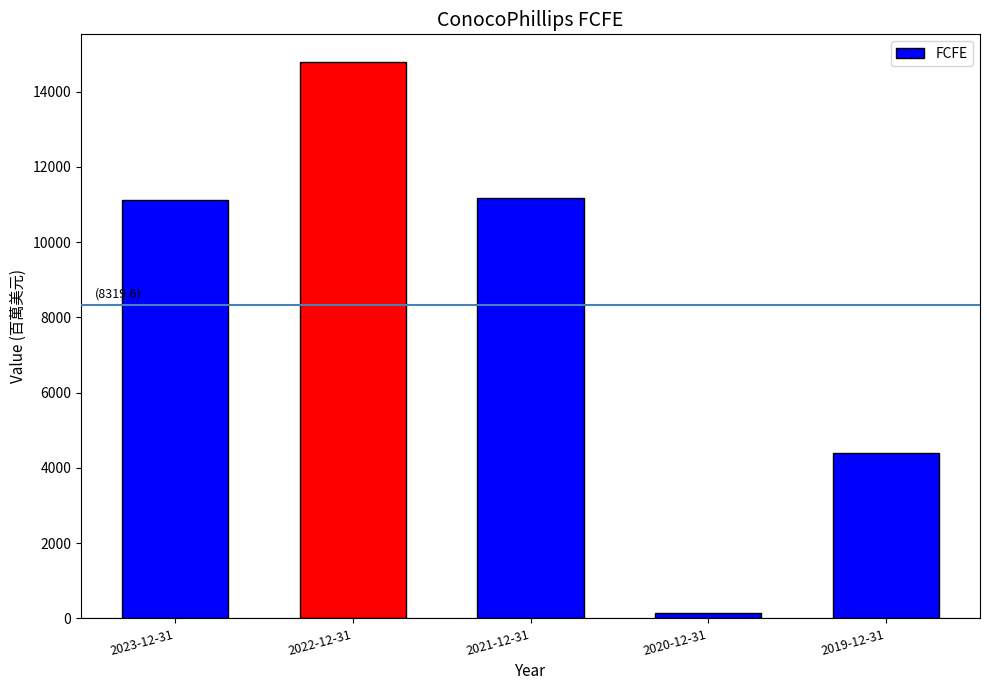

What is the value of the 1st bar from the left?

11125